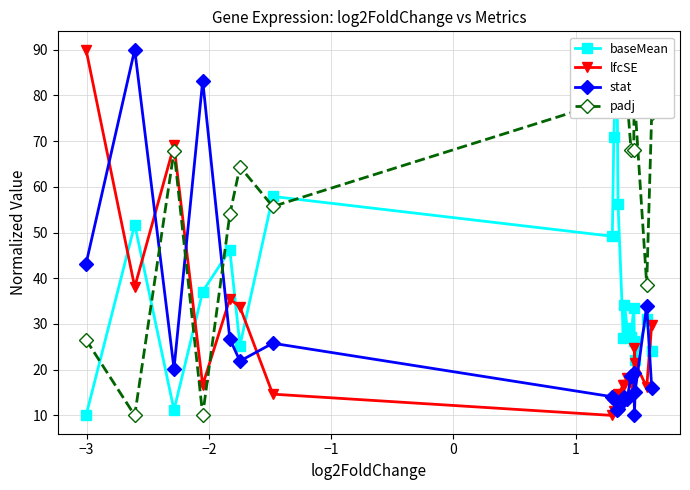

What is the lowest value of the stat series?

10.0